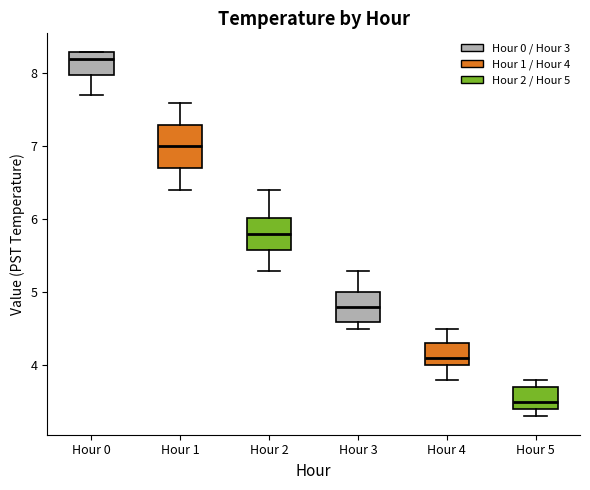

Reading left to right, read every box against the y-axis: the position of its median line, the range the box covers, and the ends of its whiskers. The values are not printed on the chart, so give them approximately, as read against the axis.

Hour 0: median 8.2, box 8.0 to 8.3, whiskers 7.7 to 8.3
Hour 1: median 7.0, box 6.7 to 7.3, whiskers 6.4 to 7.6
Hour 2: median 5.8, box 5.6 to 6.0, whiskers 5.3 to 6.4
Hour 3: median 4.8, box 4.6 to 5.0, whiskers 4.5 to 5.3
Hour 4: median 4.1, box 4.0 to 4.3, whiskers 3.8 to 4.5
Hour 5: median 3.5, box 3.4 to 3.7, whiskers 3.3 to 3.8